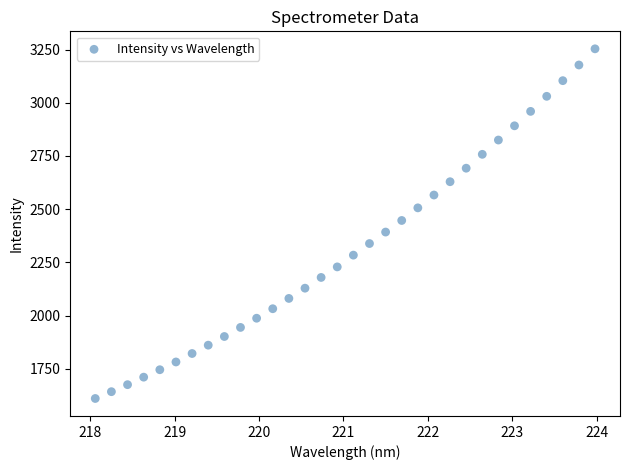

What is the range of X values (max minus min)?

5.9